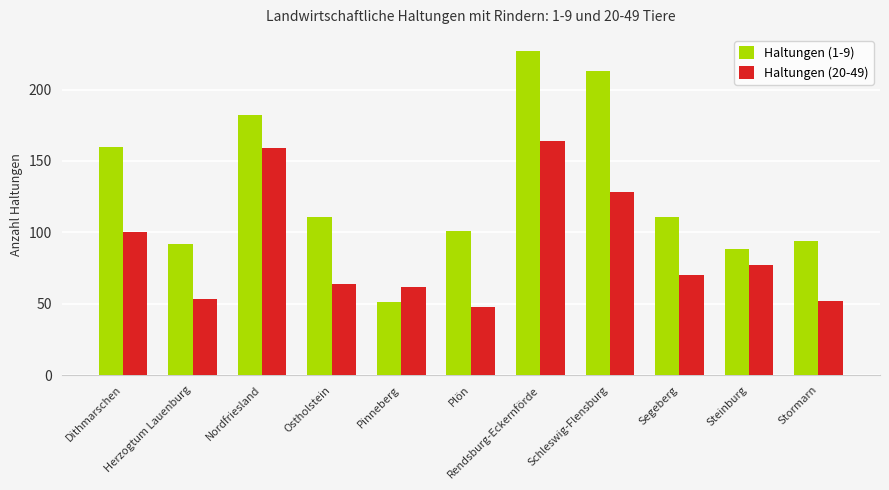

True or false: Haltungen (1-9) has a value of 94 at Stormarn.

True